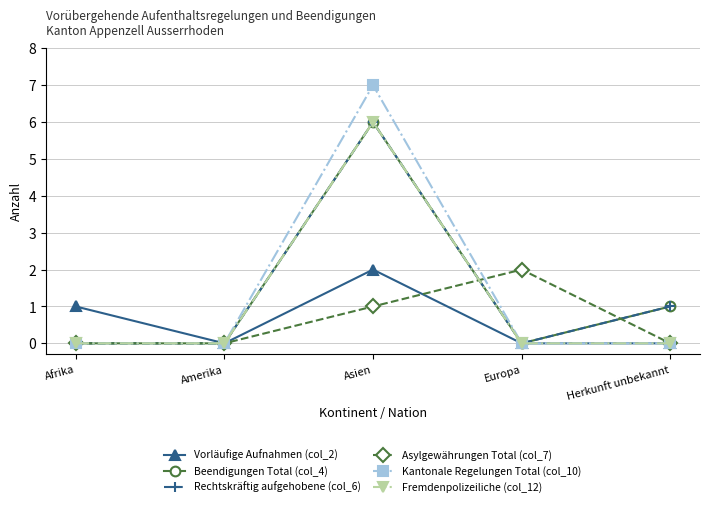

Does the chart display data point markers on the line(s)?

Yes